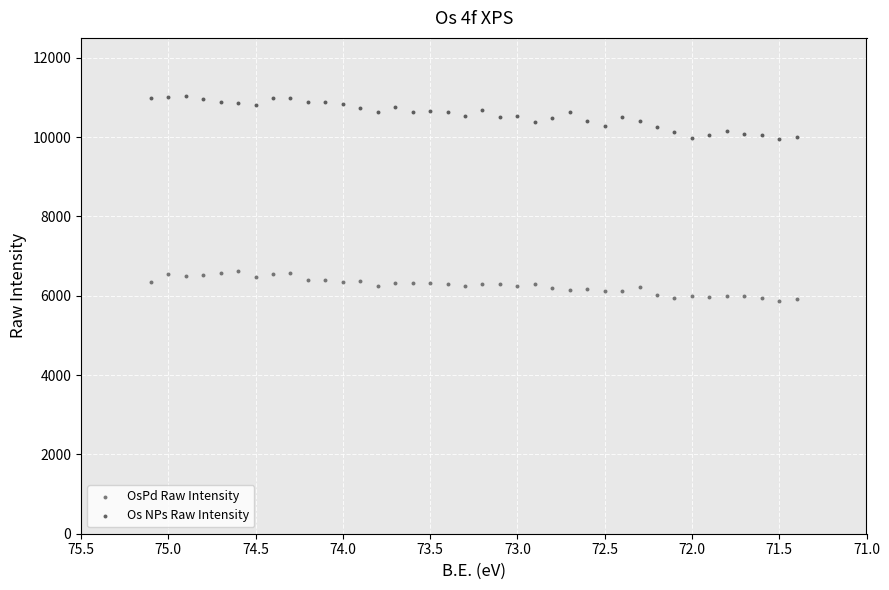

Which series has the widest spread of Y values?

Os NPs Raw Intensity